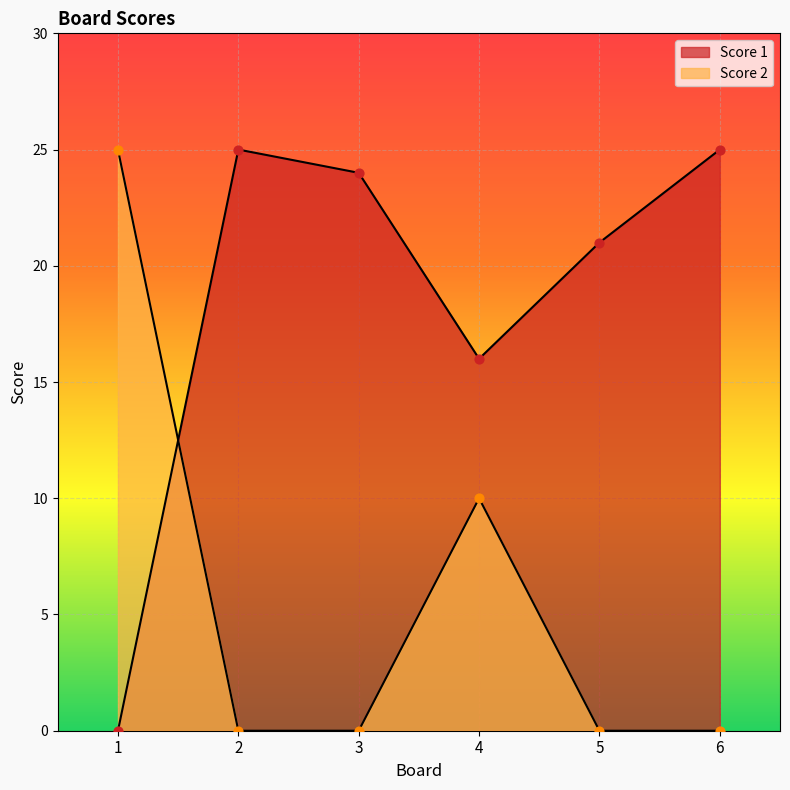

What is the total value across all series at 1?

25